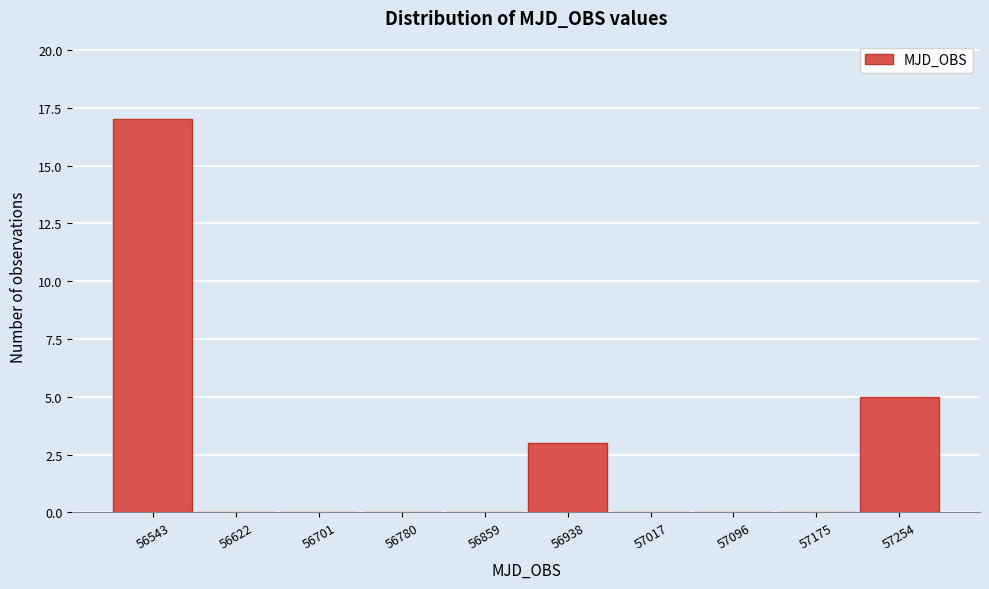

Reading left to right, transcribe all the data shown in this chart.

56543=17	56622=0	56701=0	56780=0	56859=0	56938=3	57017=0	57096=0	57175=0	57254=5